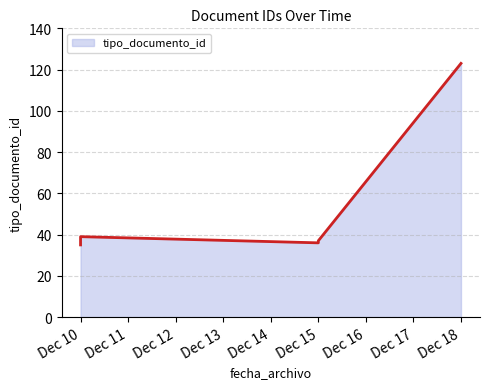

At which category does the chart reach its minimum across all series?

2014-12-10